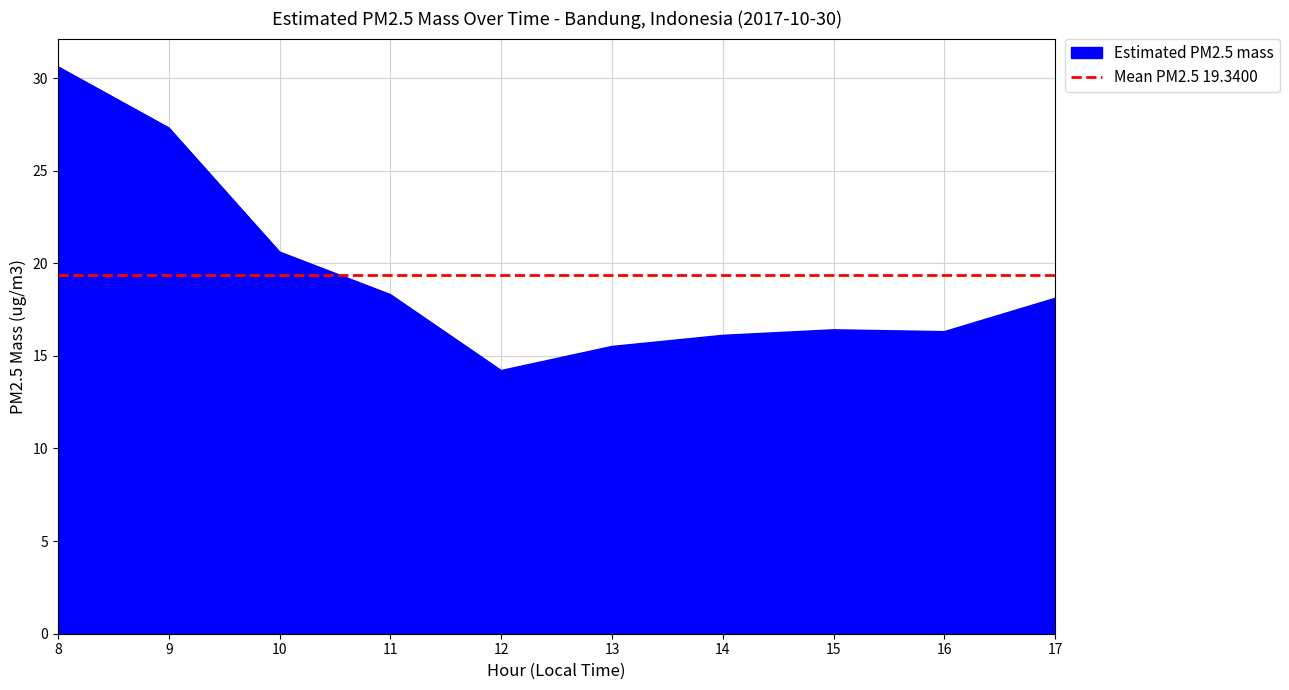

List the labels in order of value, smallest first.

12, 13, 14, 16, 15, 17, 11, 10, 9, 8